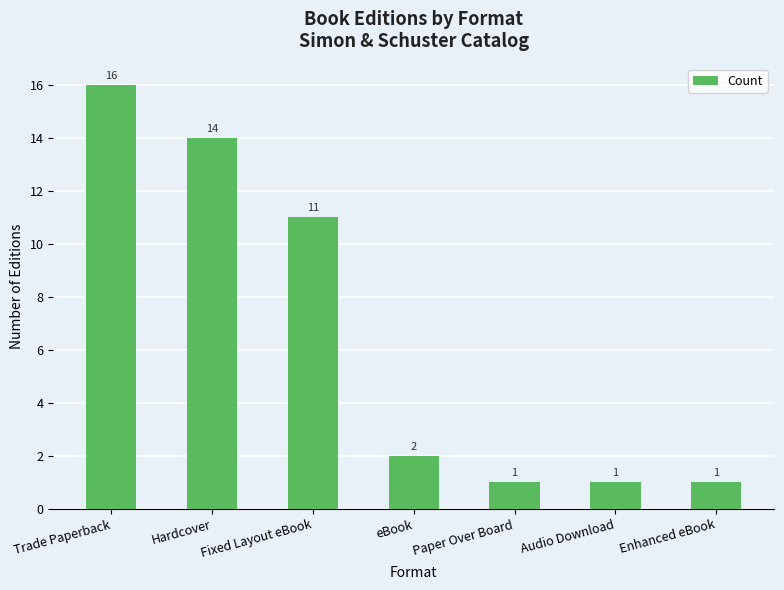

What position from the left is Hardcover?

2